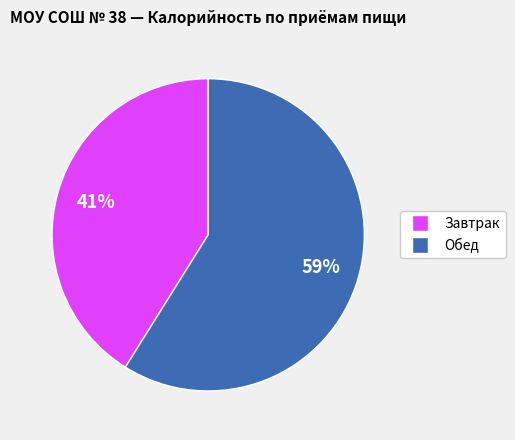

To the nearest percent, what is the combined percentage of Завтрак and Обед?

100%